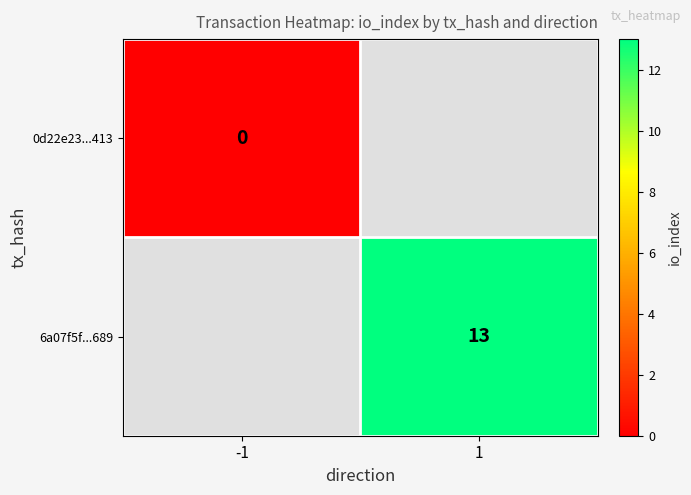

True or false: 6a07f5f...689 has a value of 3 at 1.

False